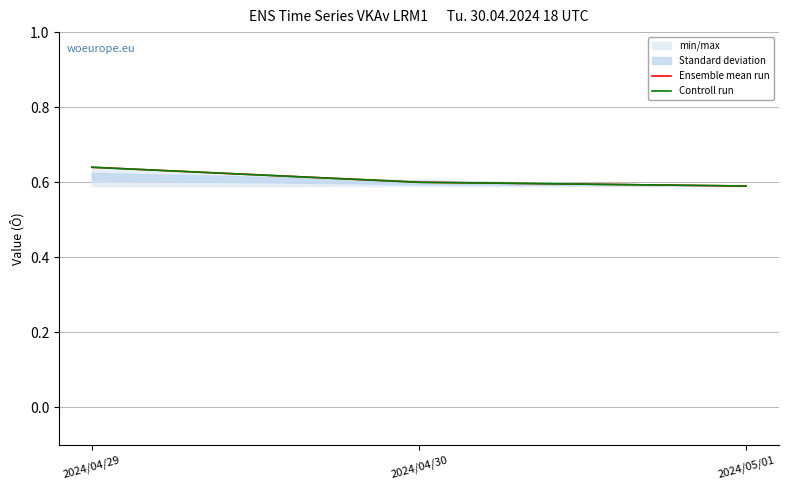

How many lines are shown in the chart?

2